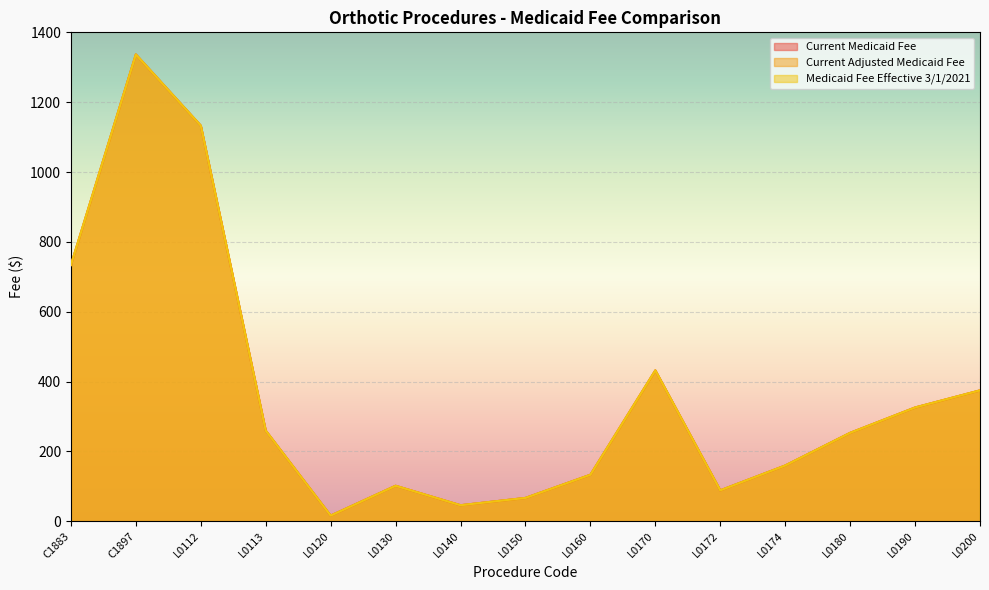

True or false: Current Medicaid Fee and Medicaid Fee Effective 3/1/2021 cross at least once.

False